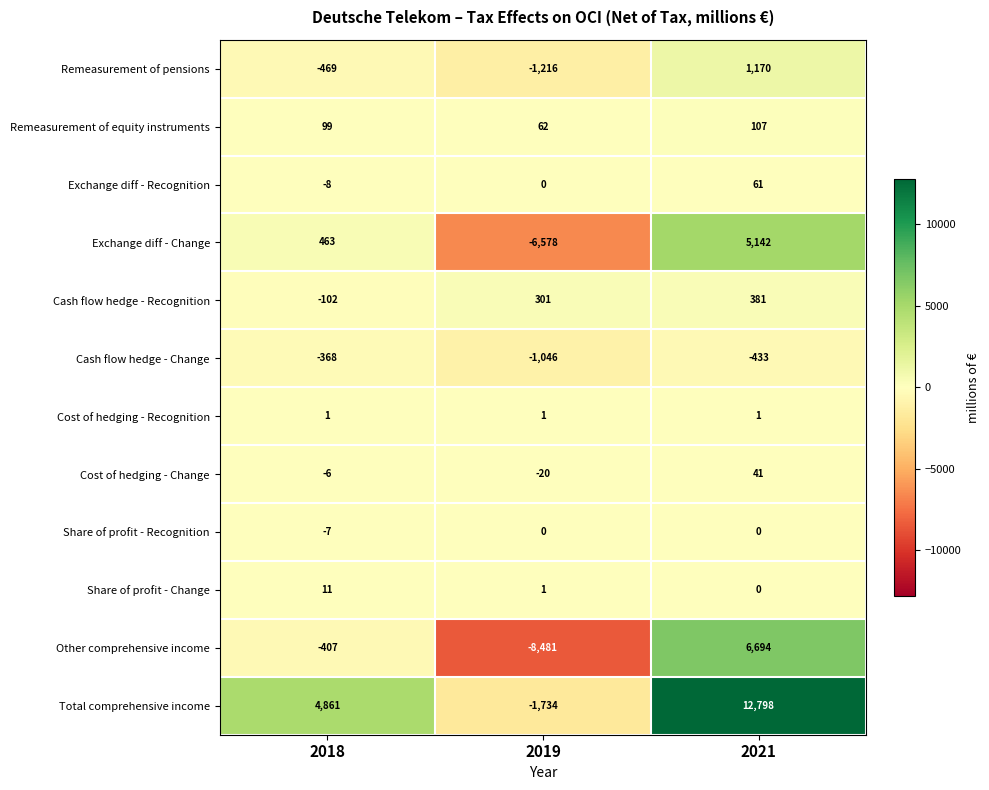

What is the difference between the maximum and minimum values in the Total comprehensive income series?

14532